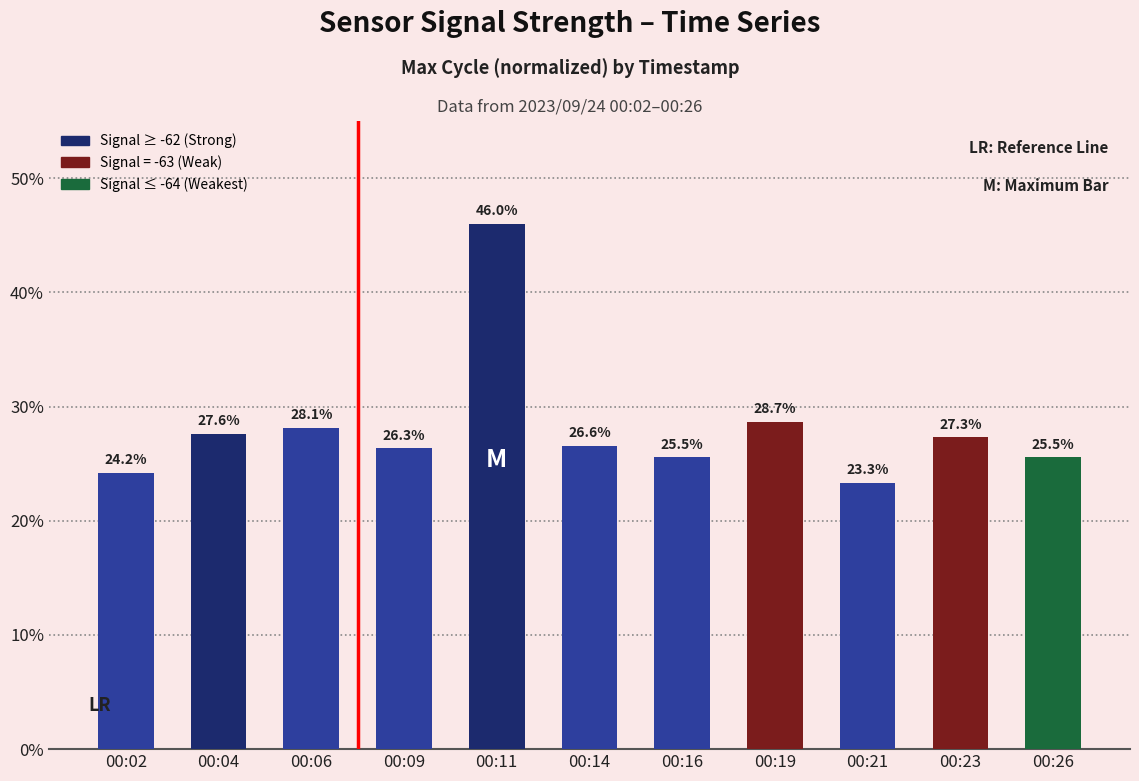

The chart shows a value of 25.5 at 00:26. True or false?

True